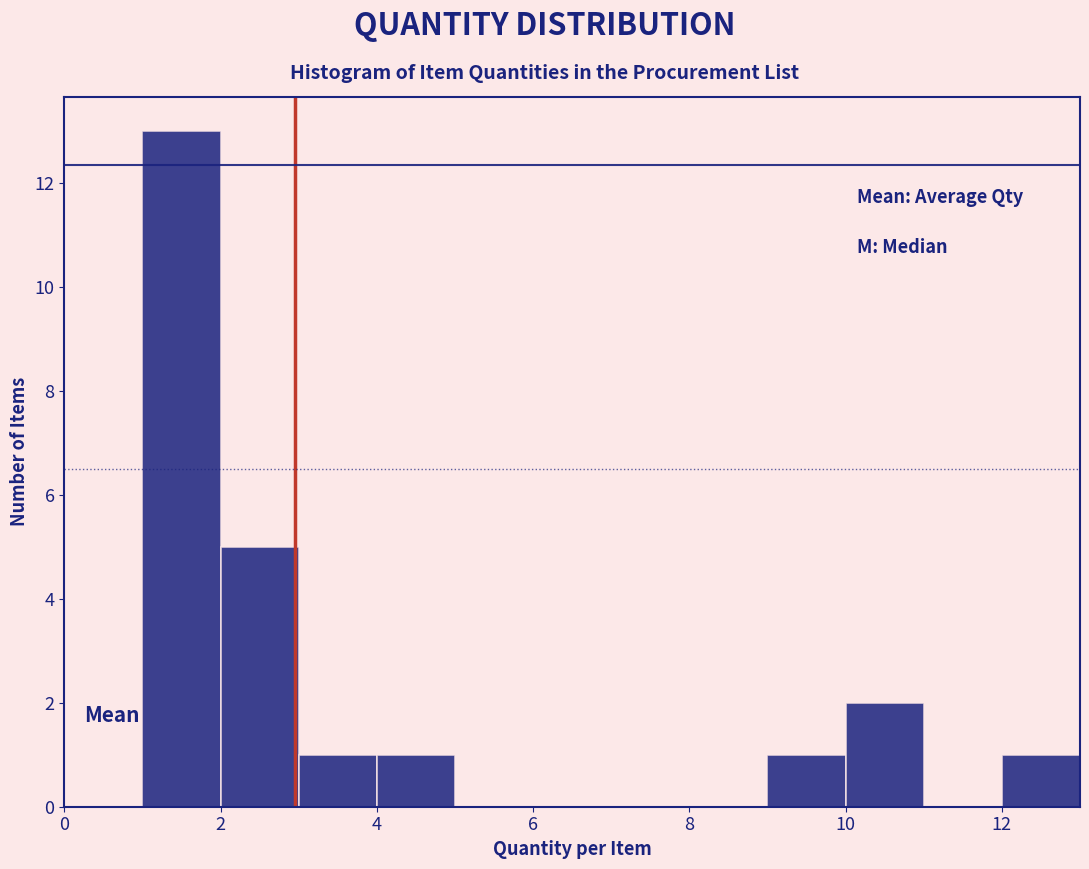

Reading left to right, list every bar in this chart as the range it spans on the x-axis followed by its height. The values are not printed on the chart, so give them approximately, as read against the axis.

1 to 2: 13
2 to 3: 5
3 to 4: 1
4 to 5: 1
5 to 6: 0
6 to 7: 0
7 to 8: 0
8 to 9: 0
9 to 10: 1
10 to 11: 2
11 to 12: 0
12 to 13: 1